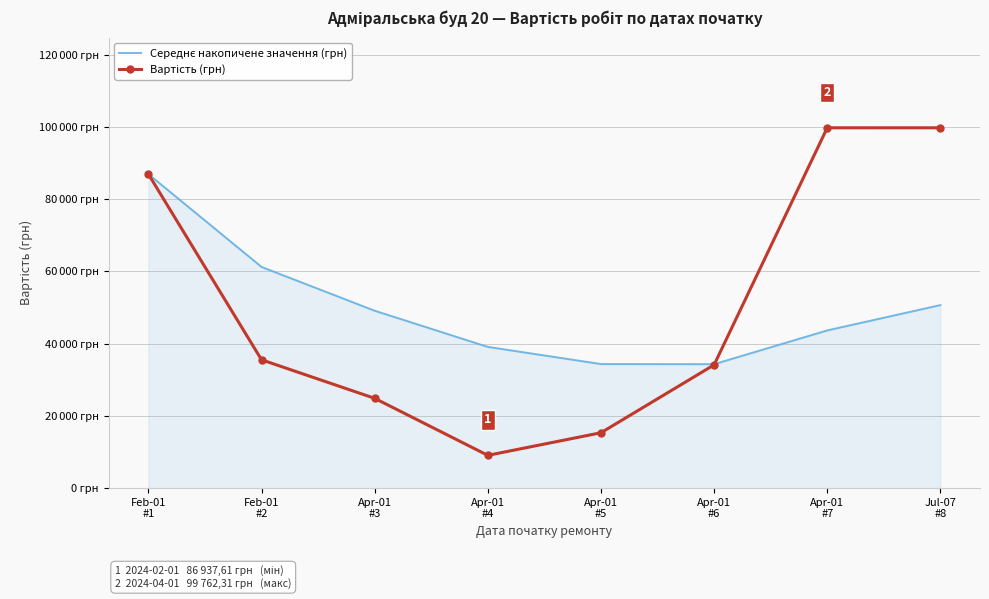

Which category has the lowest value in the Середнє накопичене значення (грн) series?

Apr-01
#6